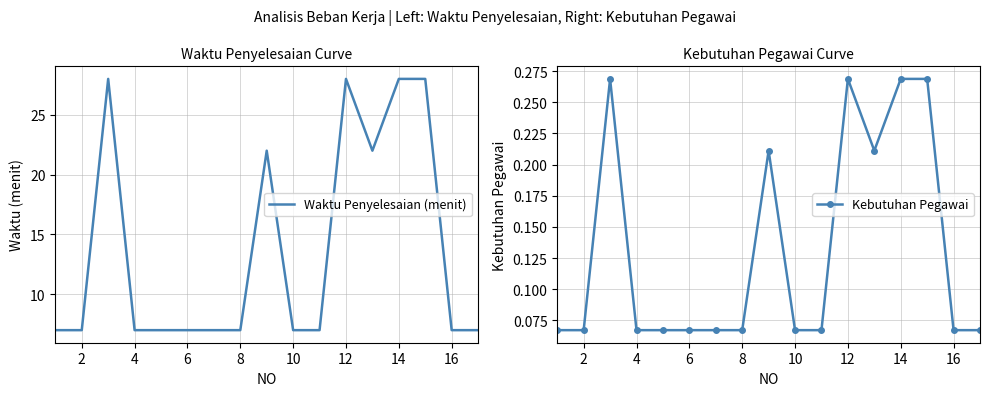

What is the minimum value shown in the chart?

0.1